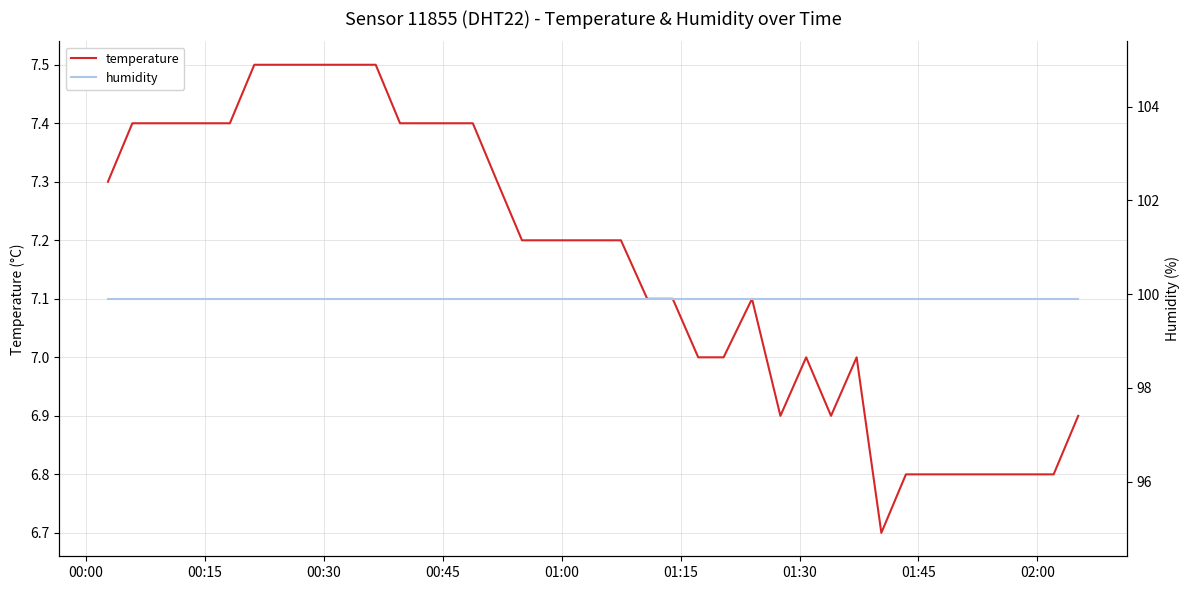

Which series has the largest total across all categories?

humidity